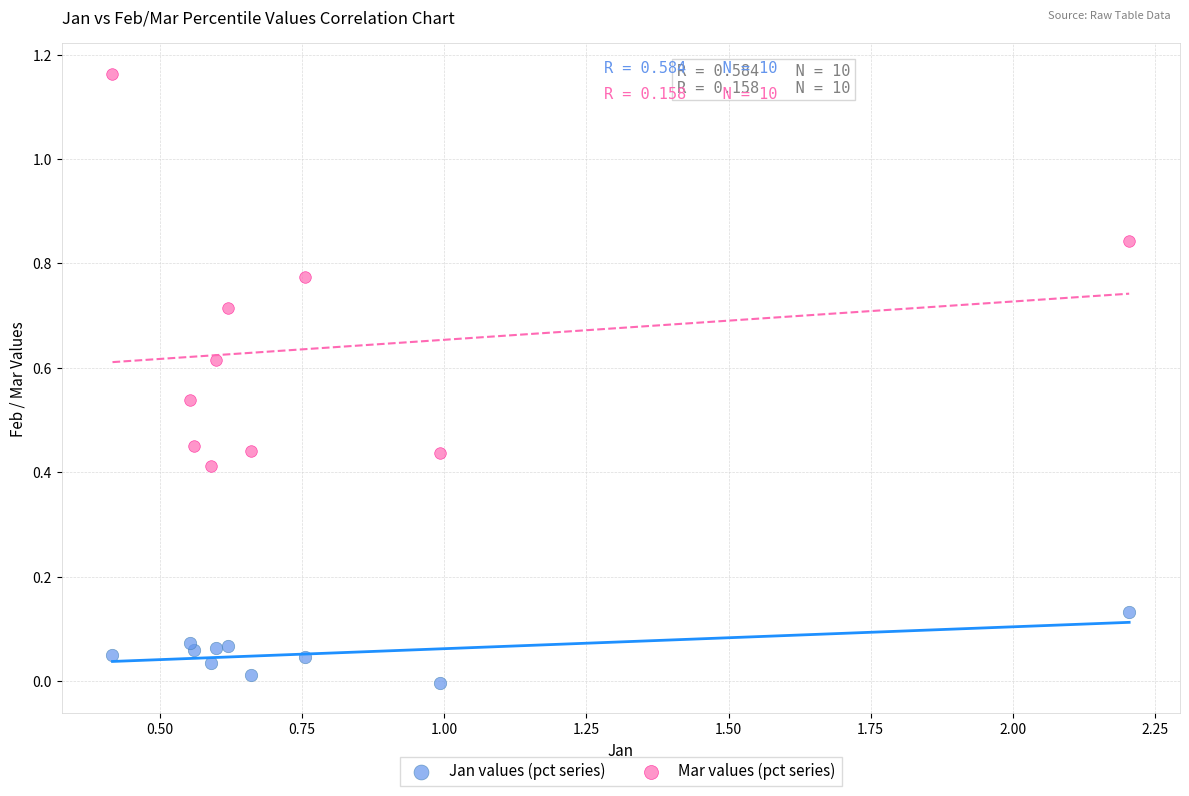

Which series reaches the minimum Y coordinate?

Jan values (pct series)